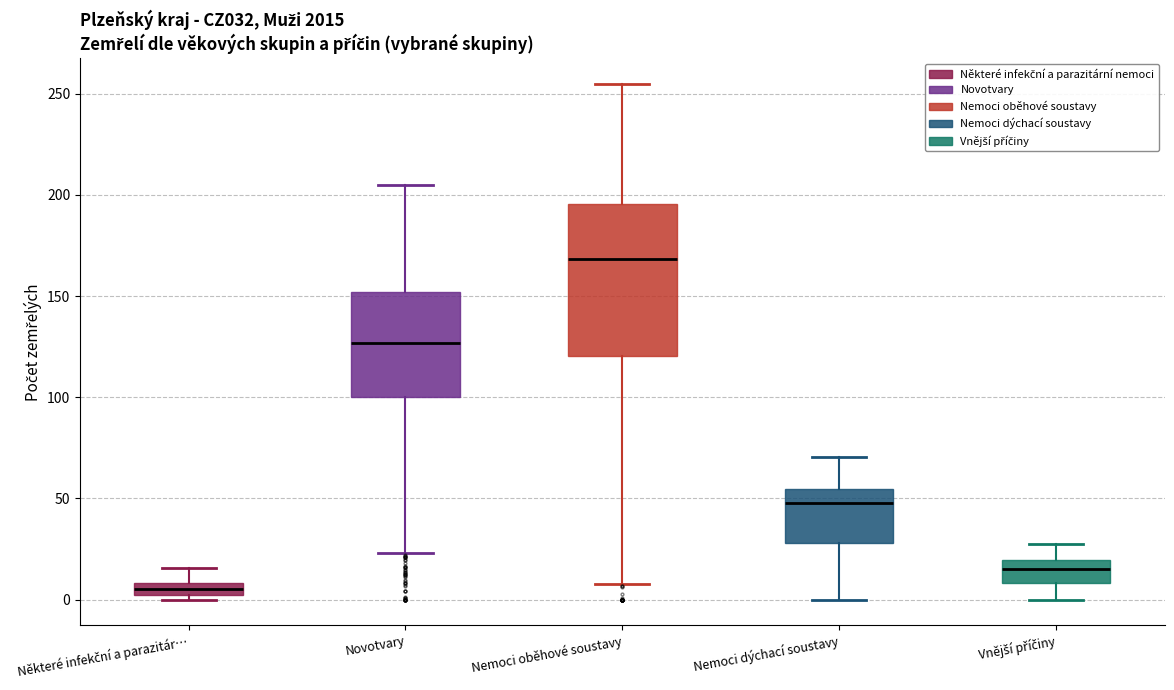

Which box's median line is the highest?

Nemoci oběhové soustavy